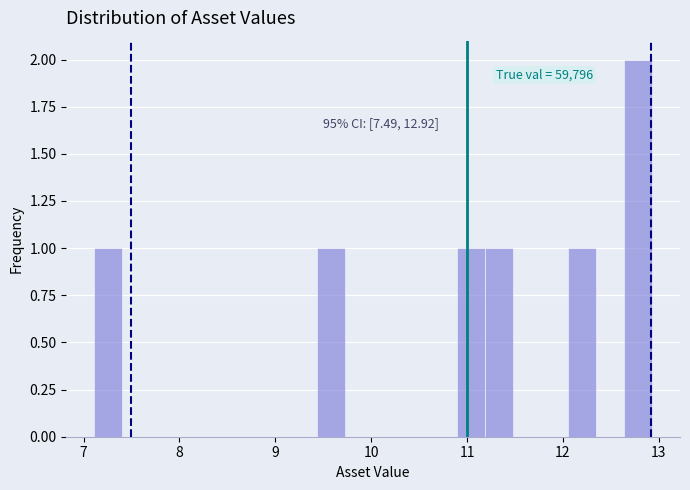

Around what value on the x-axis is the tallest bar? Give the approximate position of its centre, as read against the axis.

12.8